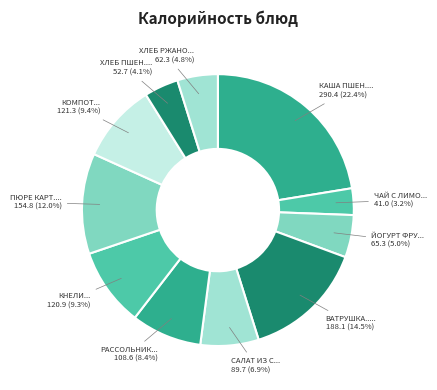

How many slices are in this pie chart?

11